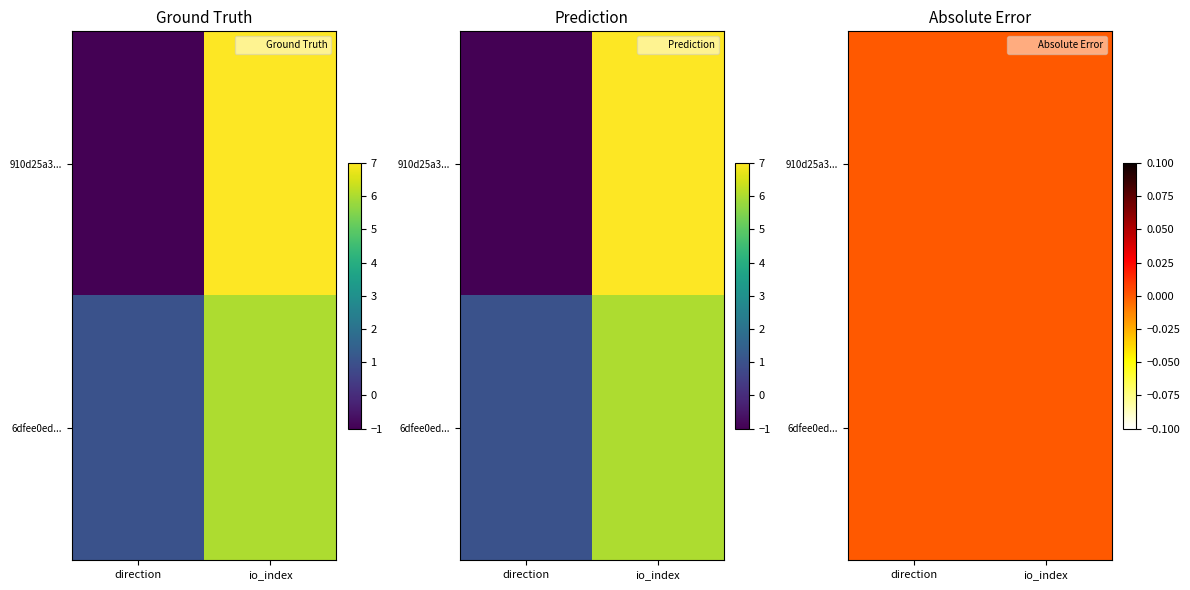

List the series in order of their peak value, lowest first.

6dfee0ed1ff02d1bd7d94fbfda9ea5a7413020a, 910d25a32742eb0f9b6ab7123d478d3c375f664